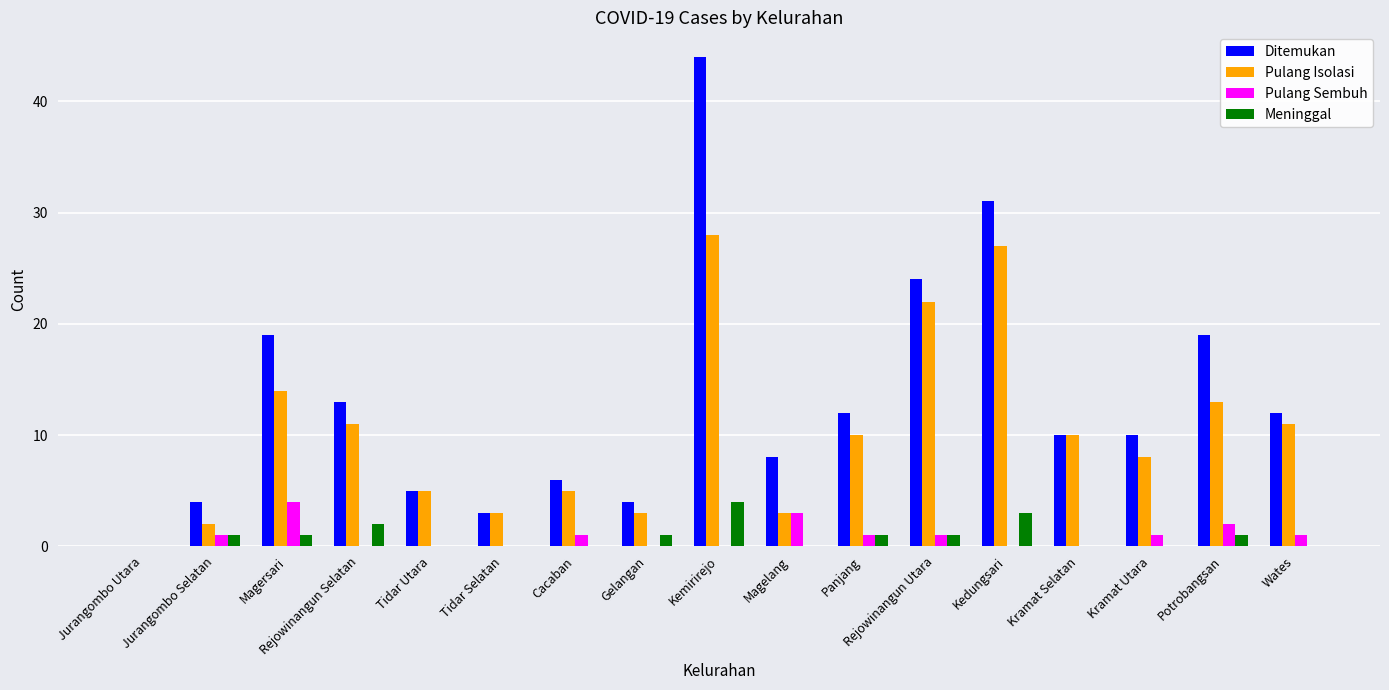

True or false: Ditemukan has a value of 21 at Jurangombo Utara.

False